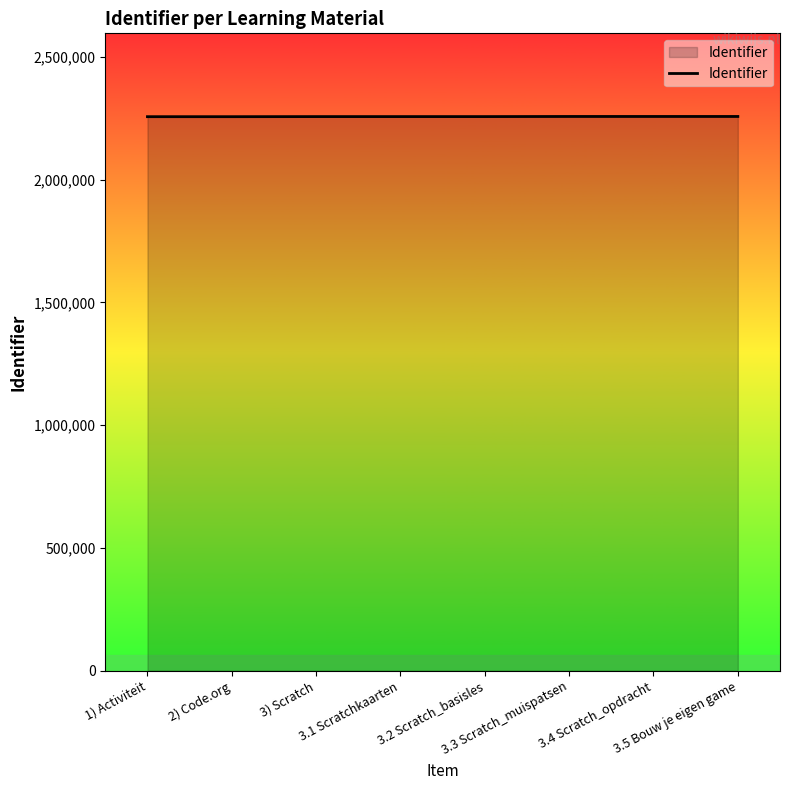

What is the greatest value displayed?

2257218